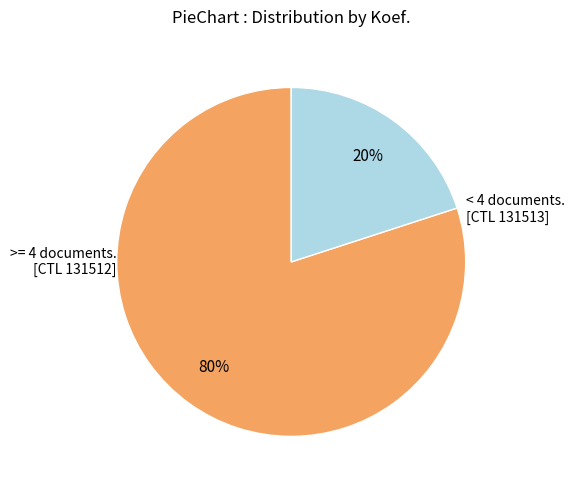

To the nearest percent, what is the average slice percentage?

50%